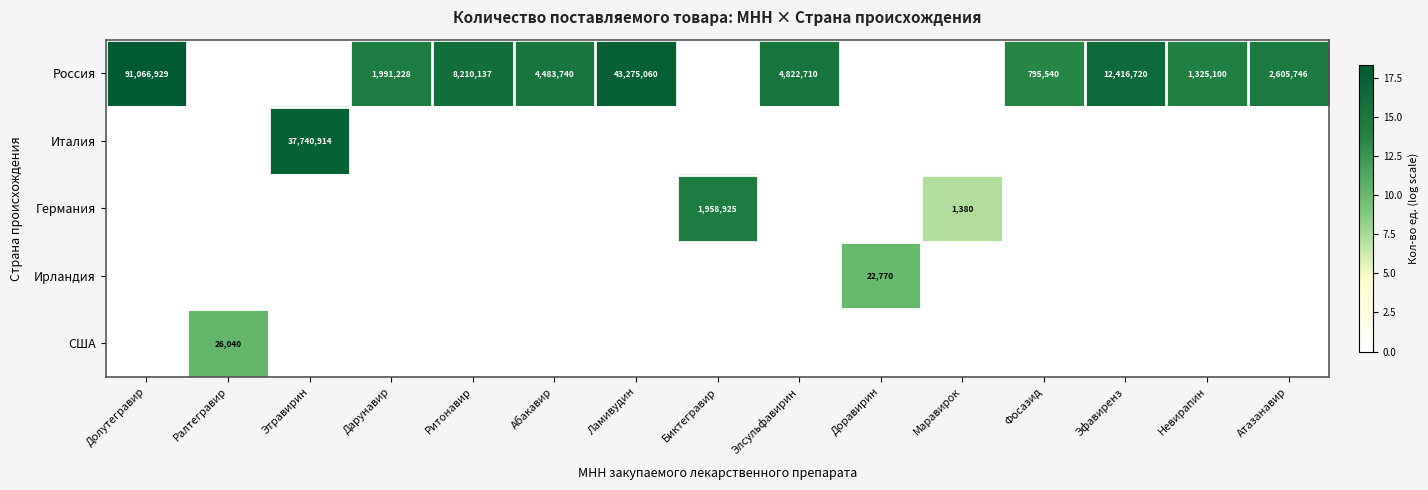

True or false: Россия has a value of 20623857 at Эфавиренз.

False